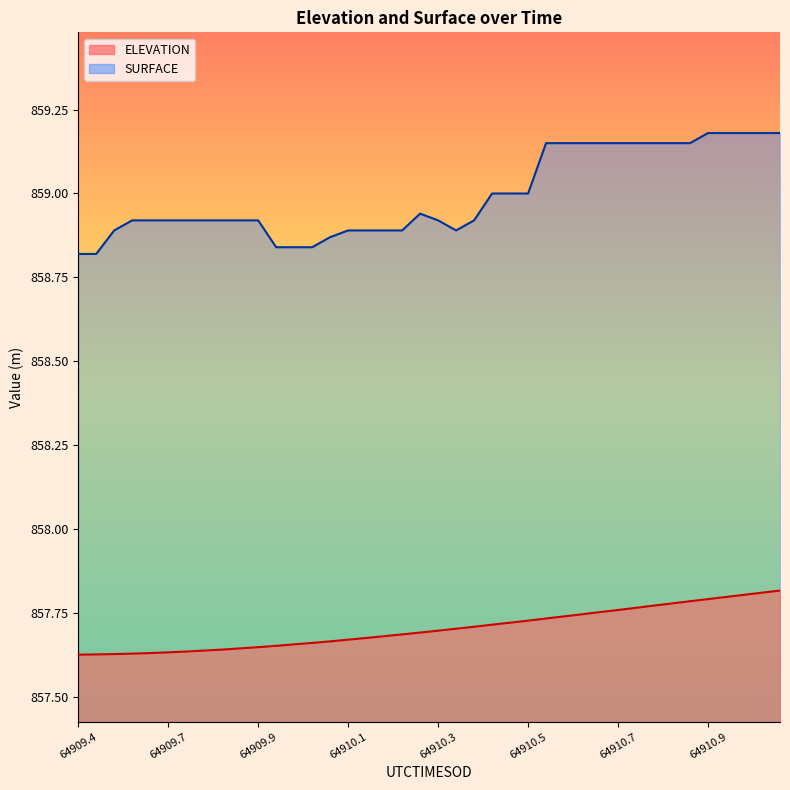

Reading left to right, transcribe all the data shown in this chart.

ELEVATION: 857.6	857.6	857.6	857.6	857.6	857.6	857.6	857.6	857.6	857.6	857.6	857.7	857.7	857.7	857.7	857.7	857.7	857.7	857.7	857.7	857.7	857.7	857.7	857.7	857.7	857.7	857.7	857.7	857.7	857.8	857.8	857.8	857.8	857.8	857.8	857.8	857.8	857.8	857.8	857.8
SURFACE: 858.8	858.8	858.9	858.9	858.9	858.9	858.9	858.9	858.9	858.9	858.9	858.8	858.8	858.8	858.9	858.9	858.9	858.9	858.9	858.9	858.9	858.9	858.9	859.0	859.0	859.0	859.1	859.1	859.1	859.1	859.1	859.1	859.1	859.1	859.1	859.2	859.2	859.2	859.2	859.2